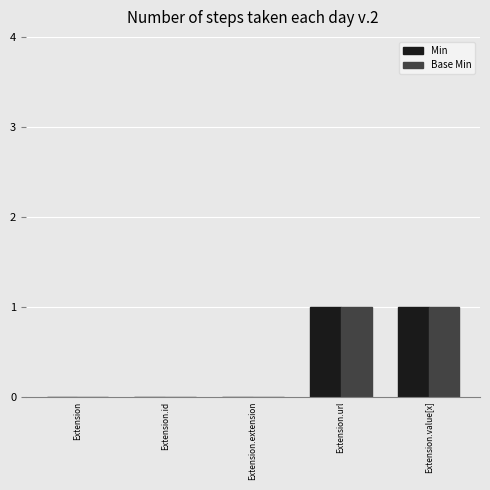

Is the value of Base Min at Extension.url greater than the value of Min at Extension.id?

Yes